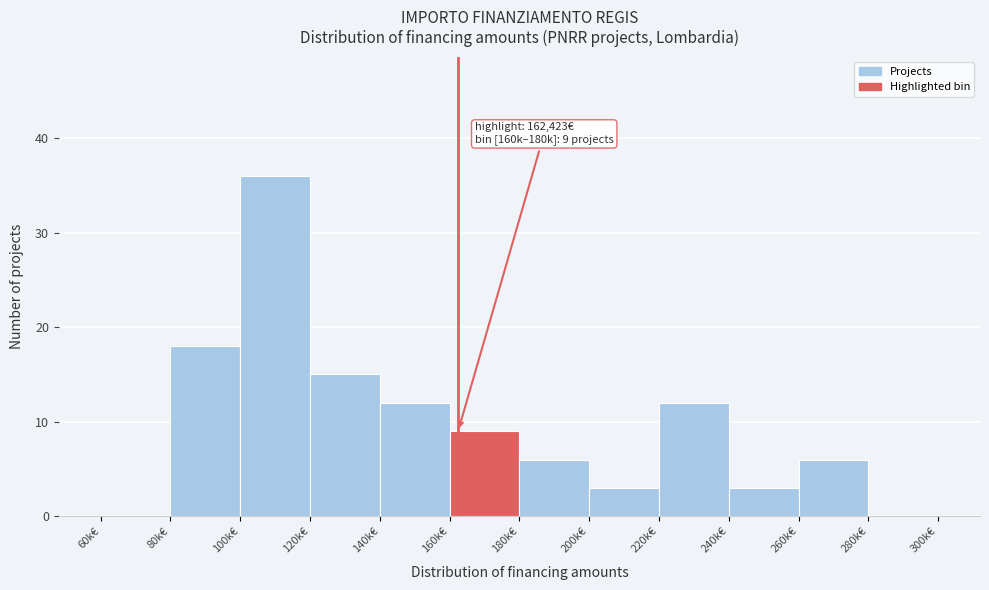

Reading right to left, transcribe all the data shown in this chart.

280k€=0	260k€=6	240k€=3	220k€=12	200k€=3	180k€=6	160k€=9	140k€=12	120k€=15	100k€=36	80k€=18	60k€=0